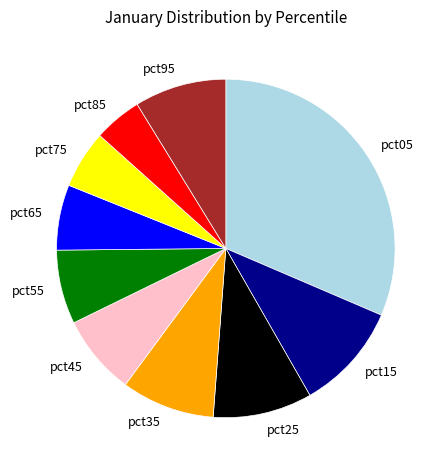

Does any single category account for the majority?

No